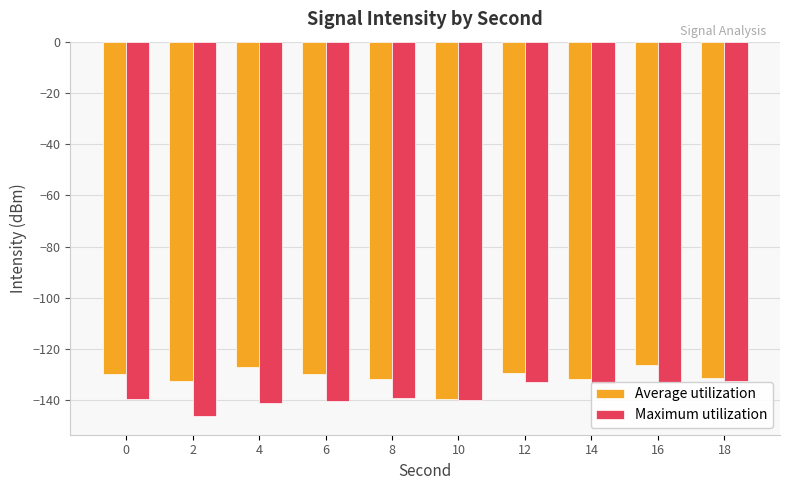

How many bars are there in total?

20